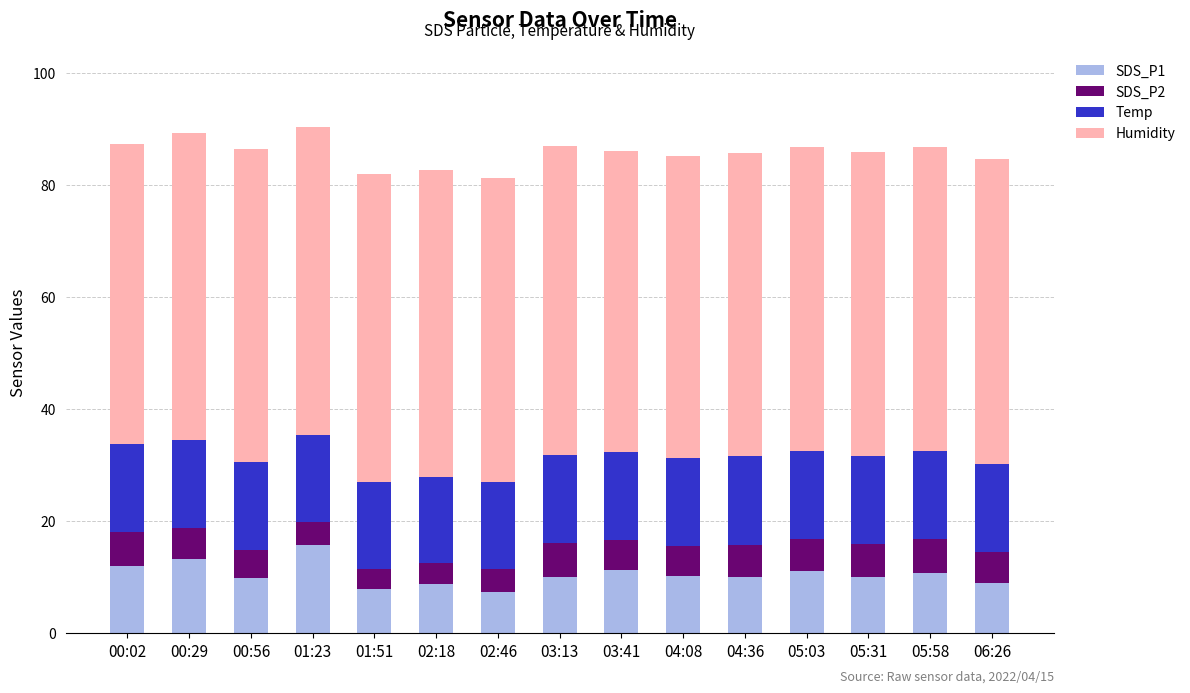

The value of SDS_P1 at 05:31 is 10.1. True or false?

True